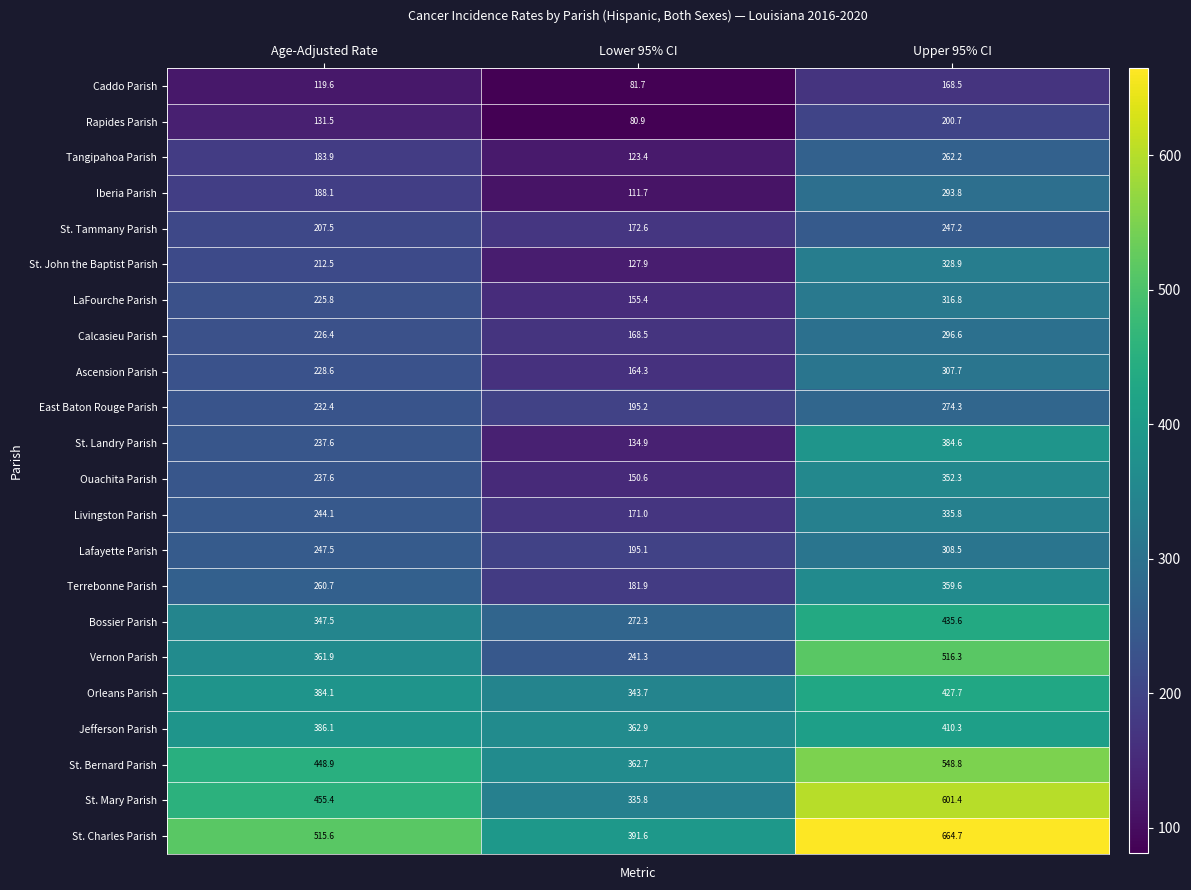

The Jefferson Parish series shows 158.7 at Age-Adjusted Rate. True or false?

False